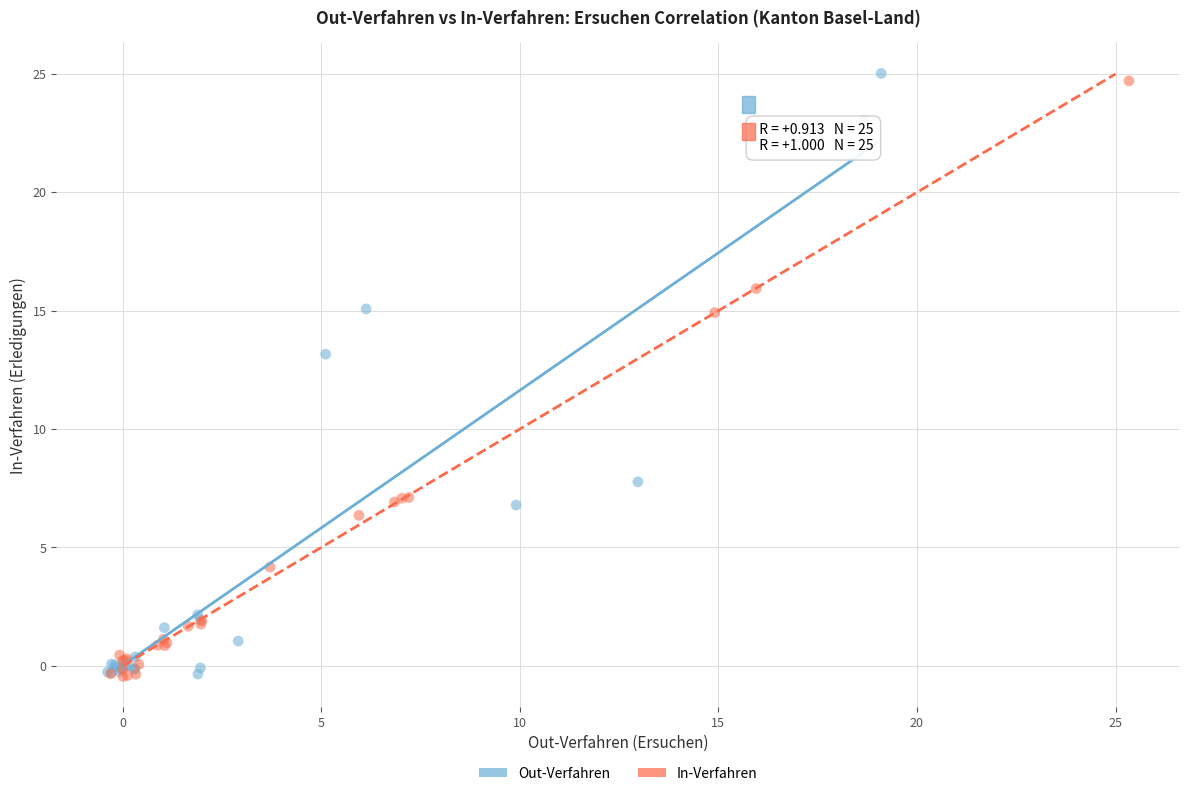

Which series has the widest spread of Y values?

Out-Verfahren